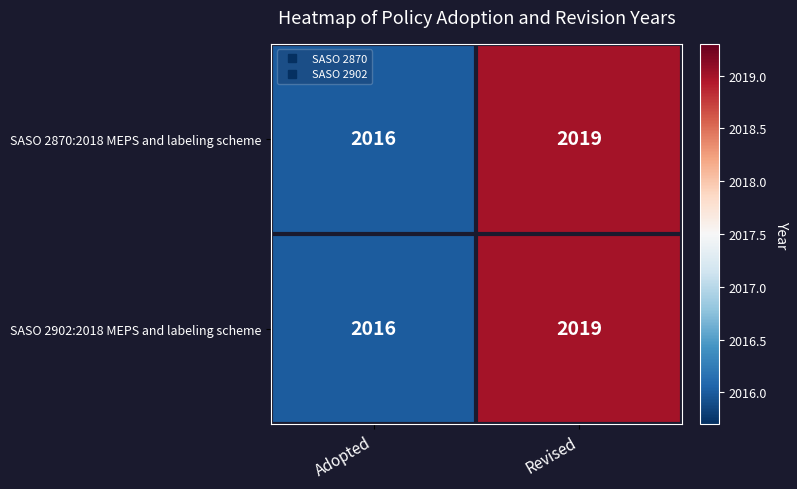

Reading left to right, what are all the values shown in this chart?

SASO 2870:2018 MEPS and labeling scheme: Adopted=2016	Revised=2019
SASO 2902:2018 MEPS and labeling scheme: Adopted=2016	Revised=2019